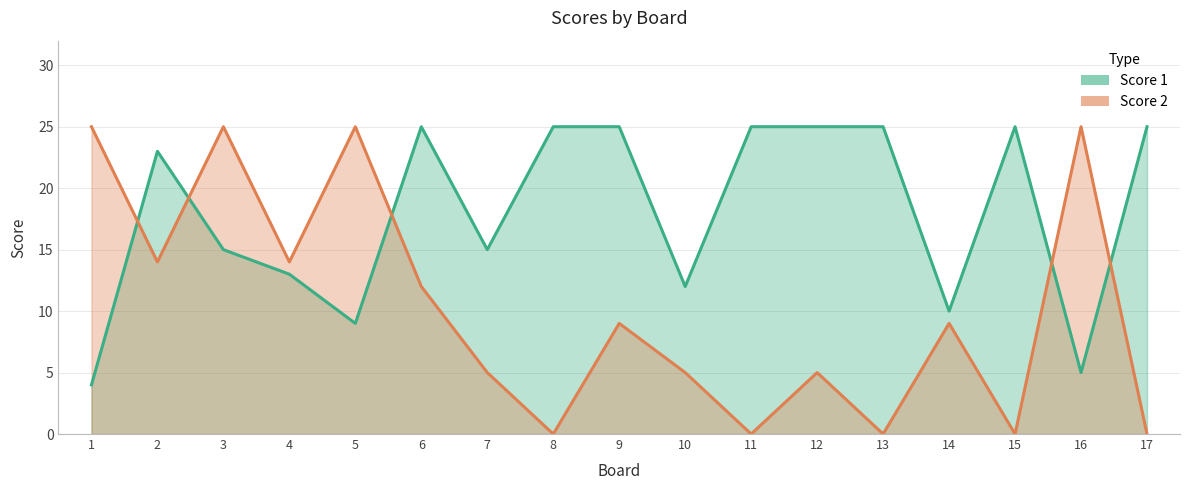

Does the chart display data point markers on the line(s)?

No